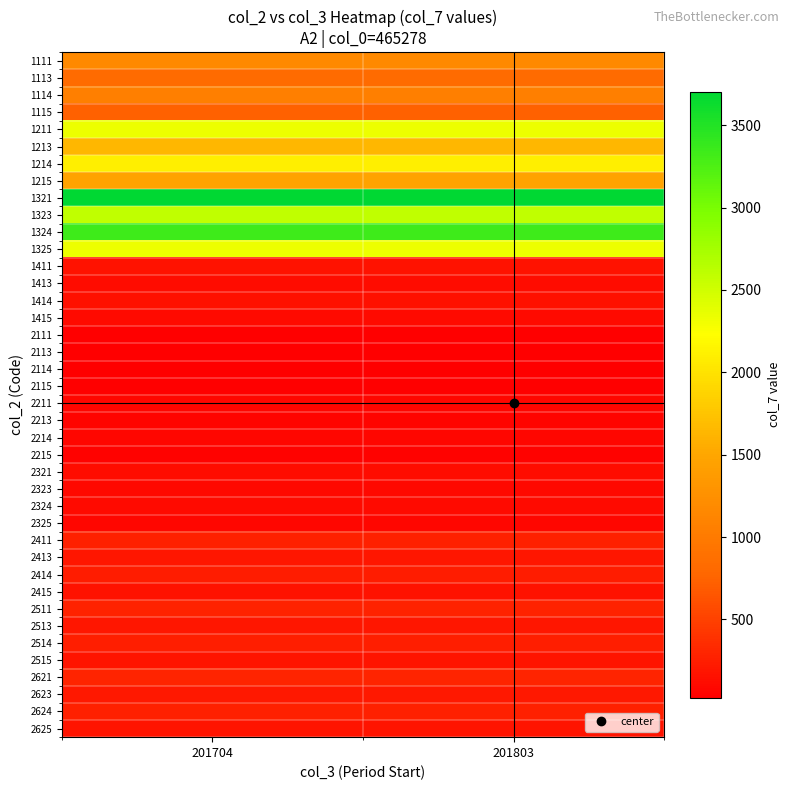

Rank the series at 201704 from lowest to highest value.

2115, 2113, 2114, 2111, 2215, 2213, 2214, 2211, 2325, 2323, 1415, 2324, 1413, 2321, 1414, 1411, 2415, 2515, 2625, 2413, 2513, 2623, 2414, 2514, 2624, 2411, 2511, 2621, 1115, 1113, 1114, 1111, 1215, 1213, 1214, 1325, 1211, 1323, 1324, 1321